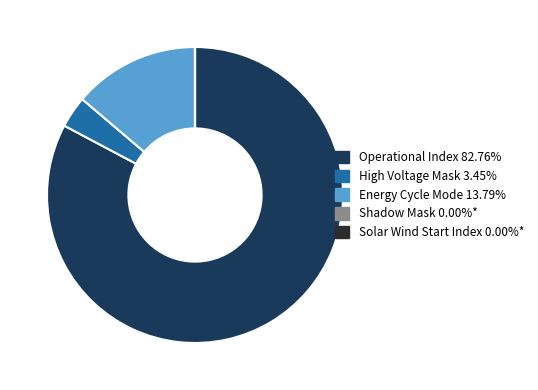

Does Operational Index represent more than half of the total?

Yes